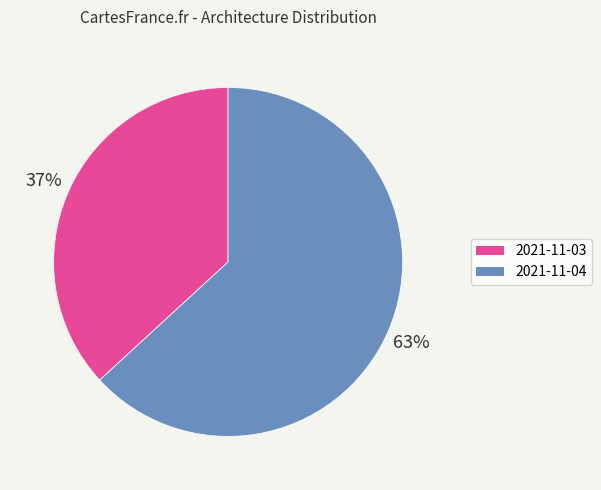

How many slices are in this pie chart?

2